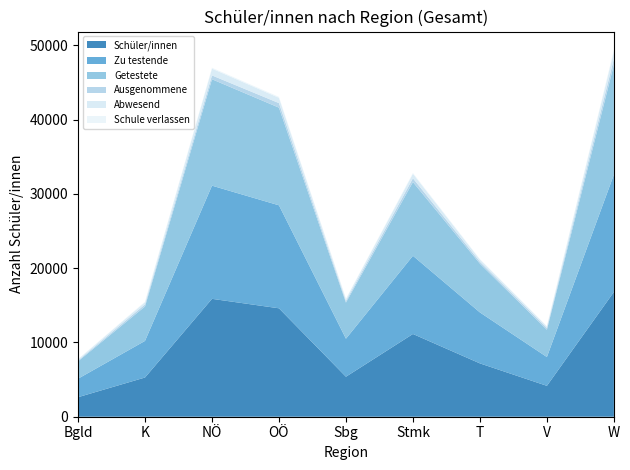

Reading left to right, transcribe all the data shown in this chart.

Schüler/innen: 2628	5277	15865	14592	5384	11135	7178	4156	16790
Zu testende: 2488	4927	15232	13859	5115	10526	6859	3877	15789
Getestete: 2341	4634	14321	13145	4863	9917	6563	3676	14781
Ausgenommene: 114	280	517	610	225	512	262	242	803
Abwesend: 147	293	911	714	252	609	296	201	1008
Schule verlassen: 26	70	116	123	44	97	57	37	198